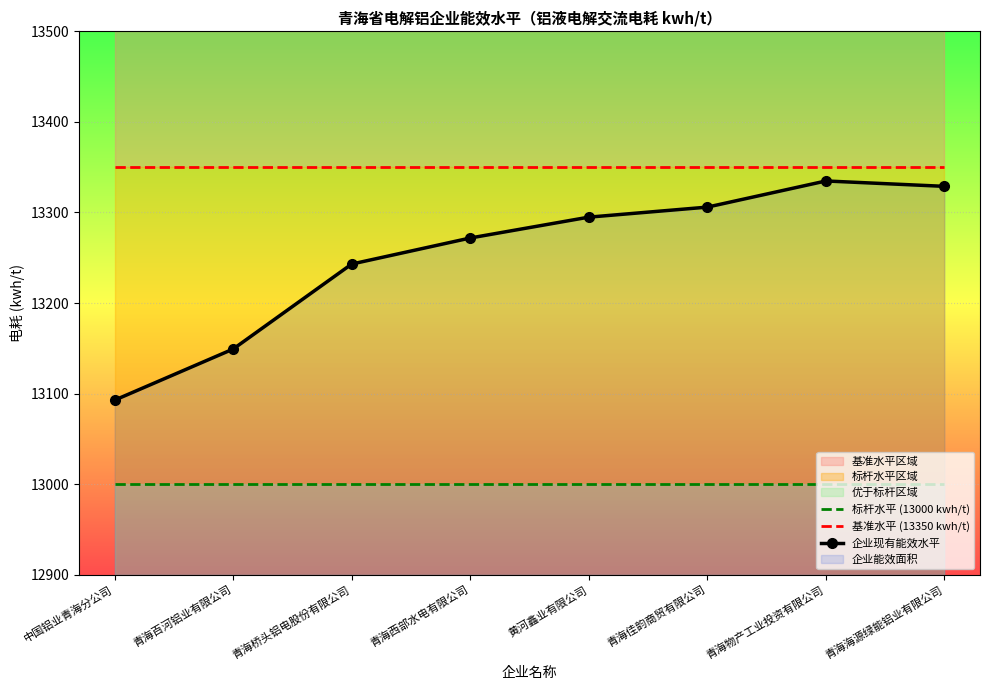

Which series has the largest range (max minus min)?

企业现有能效水平